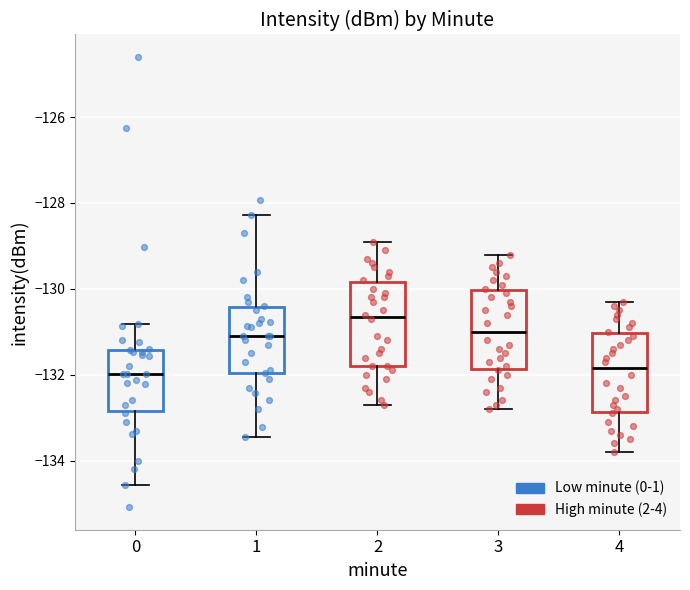

Reading left to right, read every box against the y-axis: the position of its median line, the range the box covers, and the ends of its whiskers. The values are not printed on the chart, so give them approximately, as read against the axis.

0: median -132.0, box -132.8 to -131.4, whiskers -134.6 to -130.8
1: median -131.0, box -132.0 to -130.4, whiskers -133.4 to -128.2
2: median -130.6, box -131.8 to -129.8, whiskers -132.6 to -128.8
3: median -131.0, box -131.8 to -130.0, whiskers -132.8 to -129.2
4: median -131.8, box -132.8 to -131.0, whiskers -133.8 to -130.2